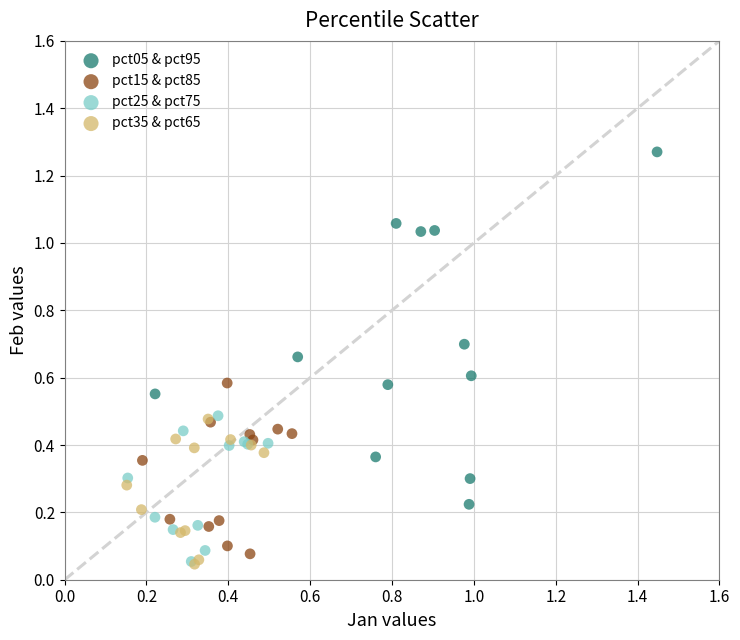

Which series reaches the maximum Y coordinate?

pct05 & pct95